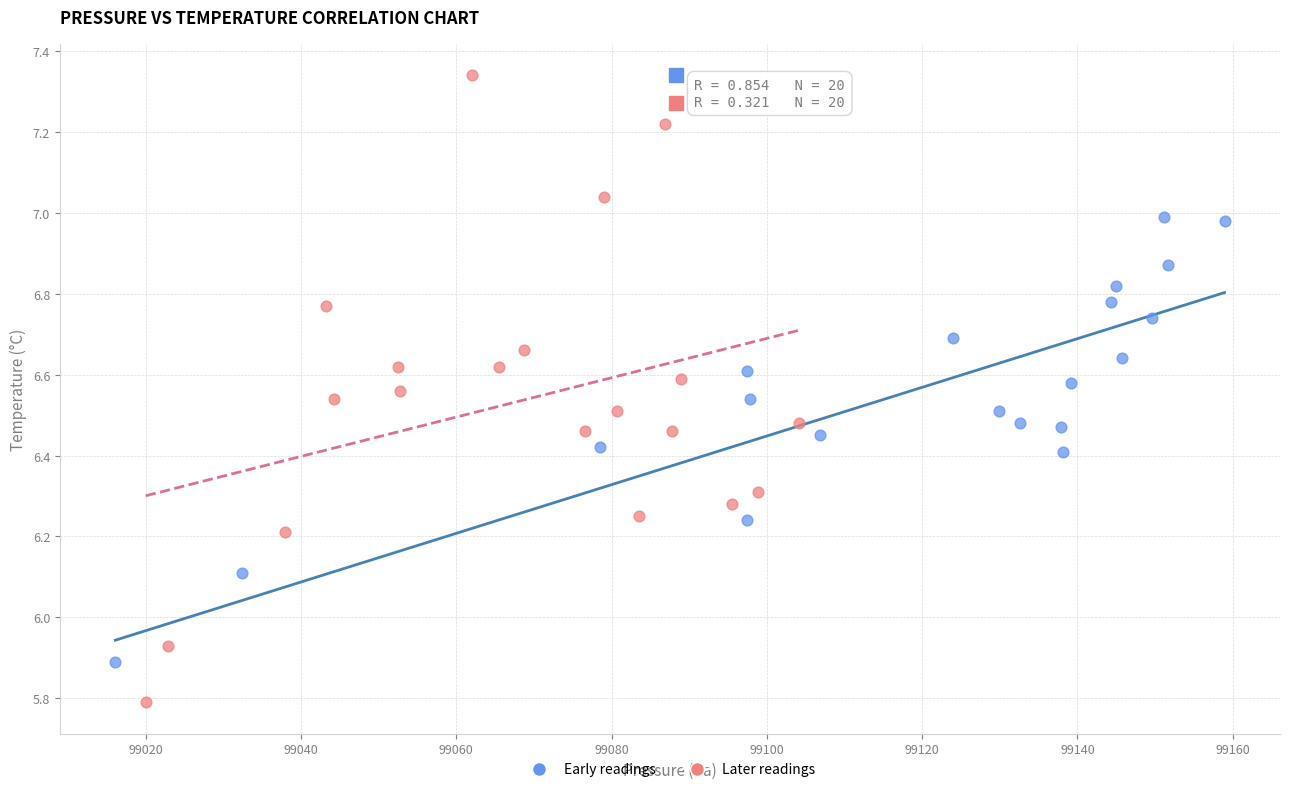

Which series reaches the minimum Y coordinate?

Later readings